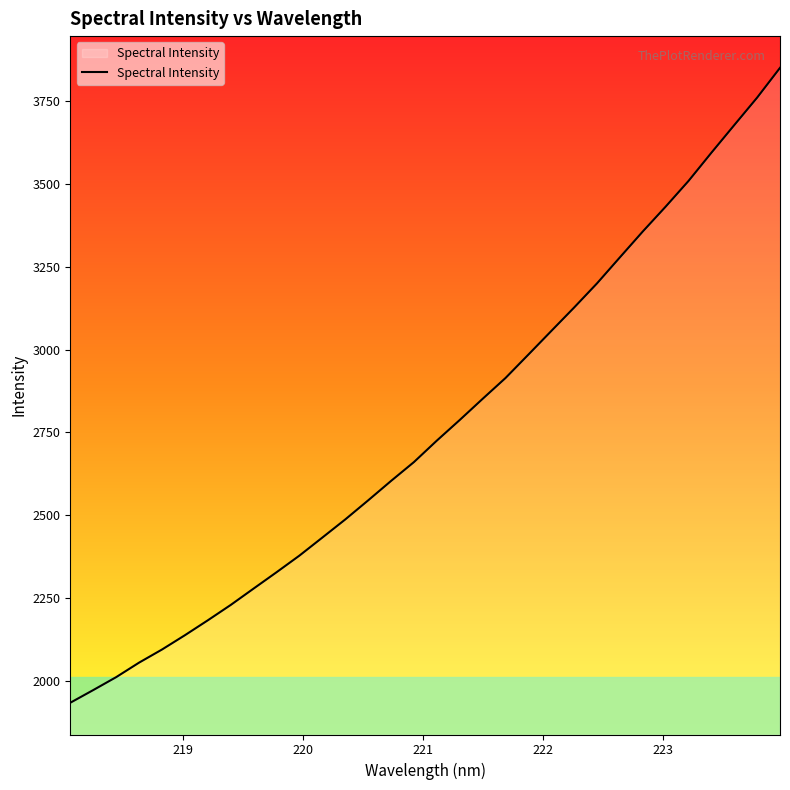

What is the sum of all values?

88441.4